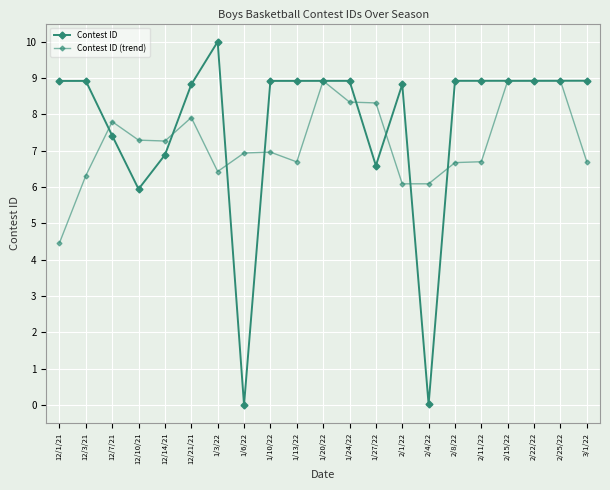

True or false: Contest ID (trend) has a value of 12.7 at 12/7/21.

False